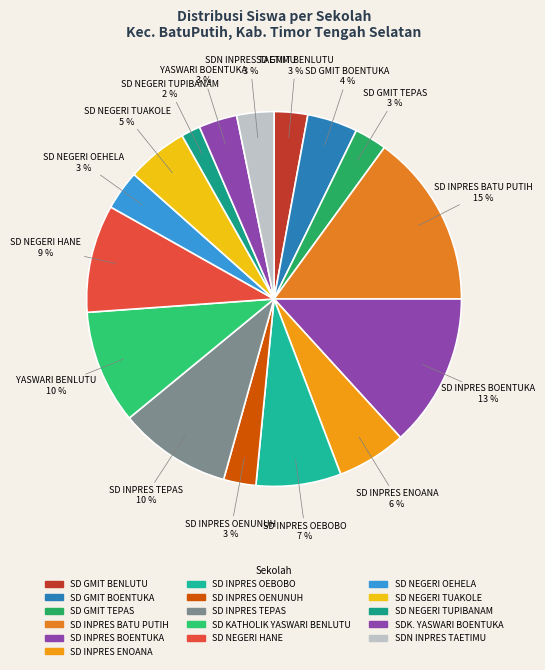

To the nearest percent, what is the average slice percentage?

6%